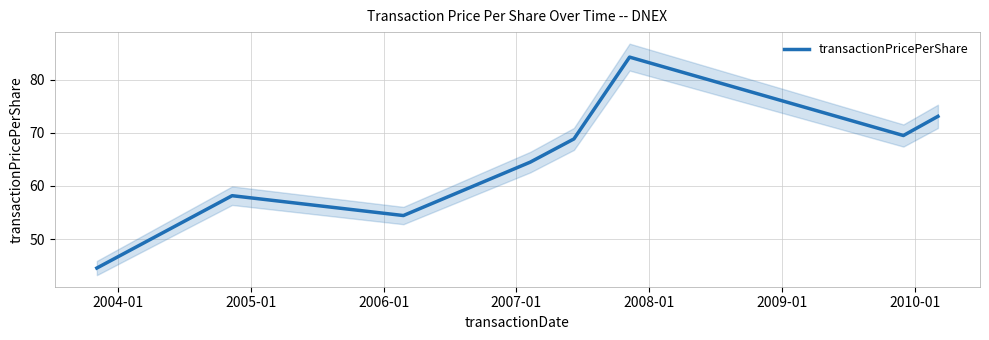

Where is the data nearest to the value 64?

2007-01